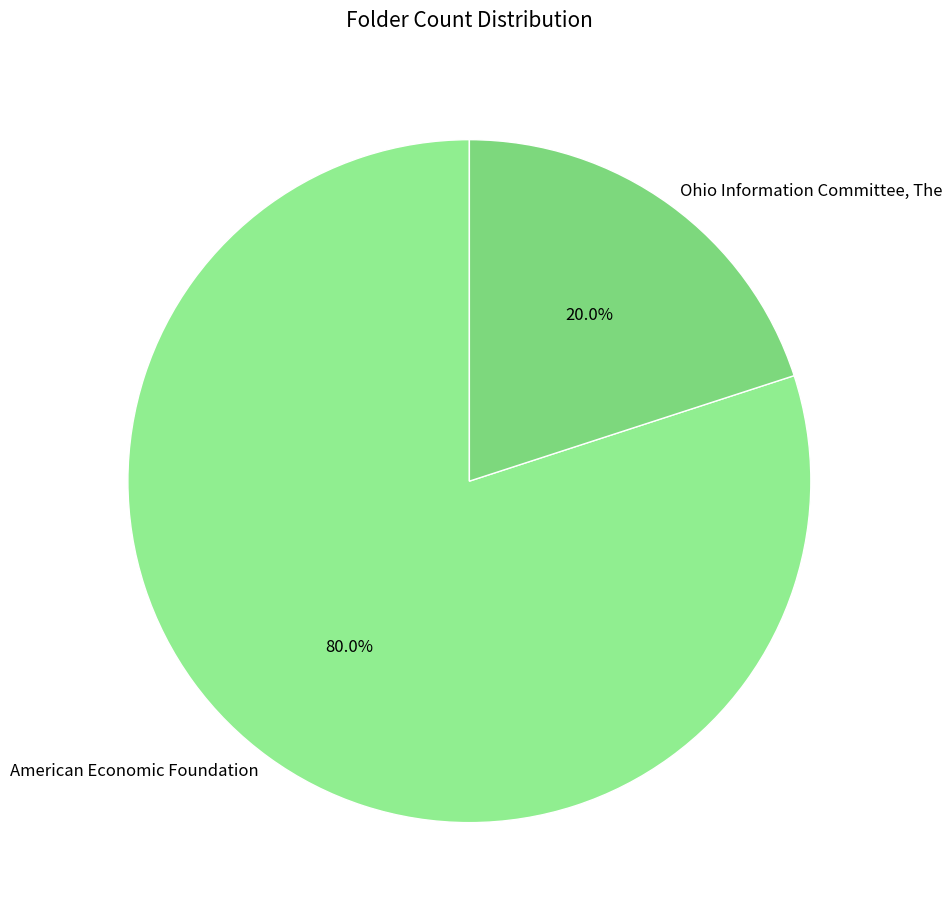

Combined, what portion of the pie is American Economic Foundation and Ohio Information Committee, The?

100.0%